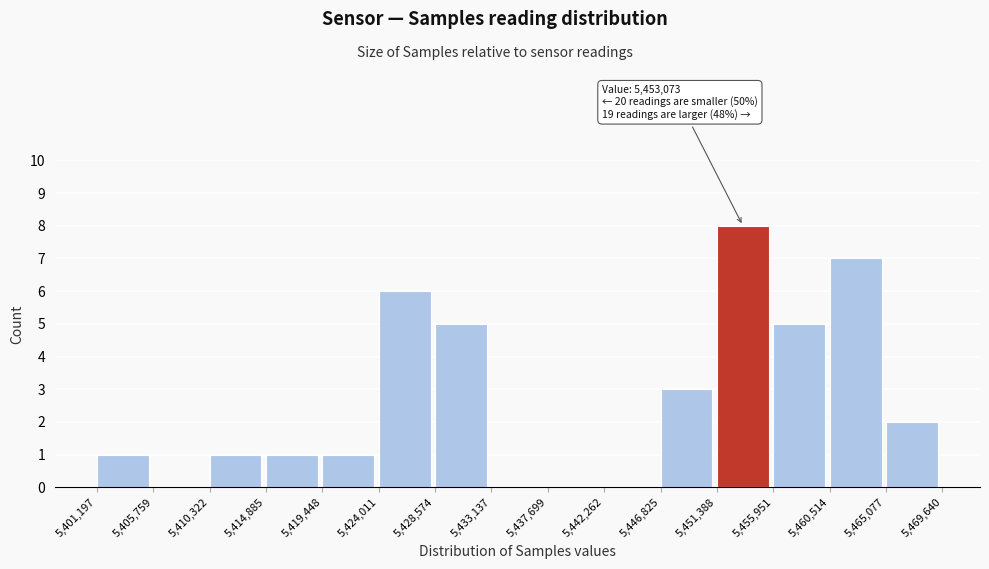

Over which range of the x-axis is the bar tallest?

5,451,388 to 5,455,951